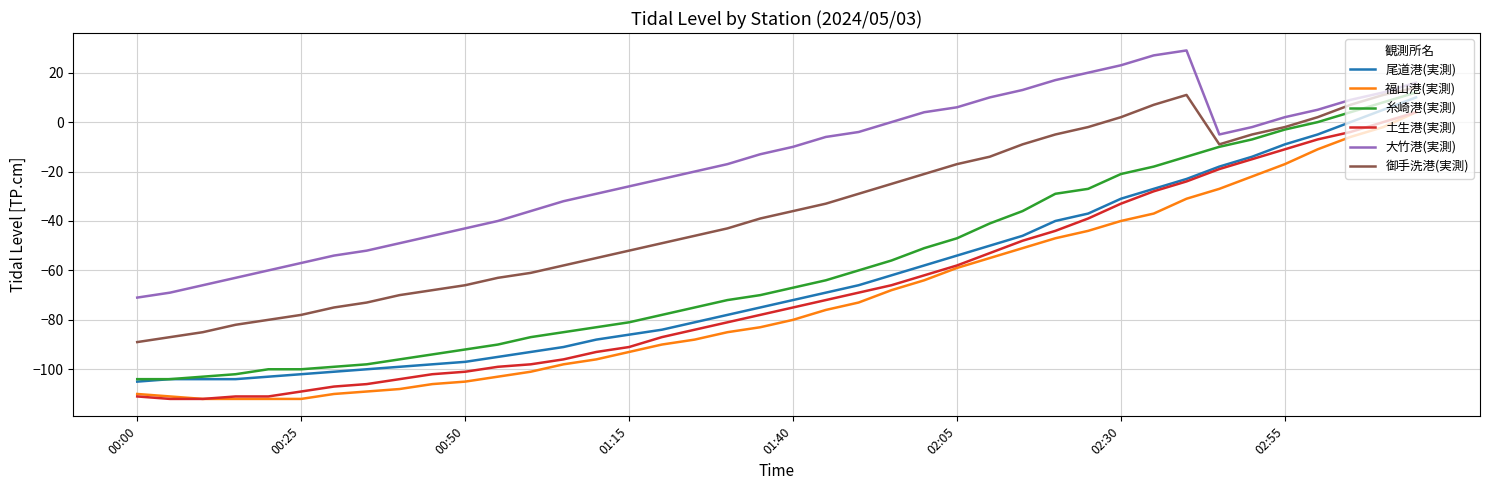

What is the smallest value displayed?

-112